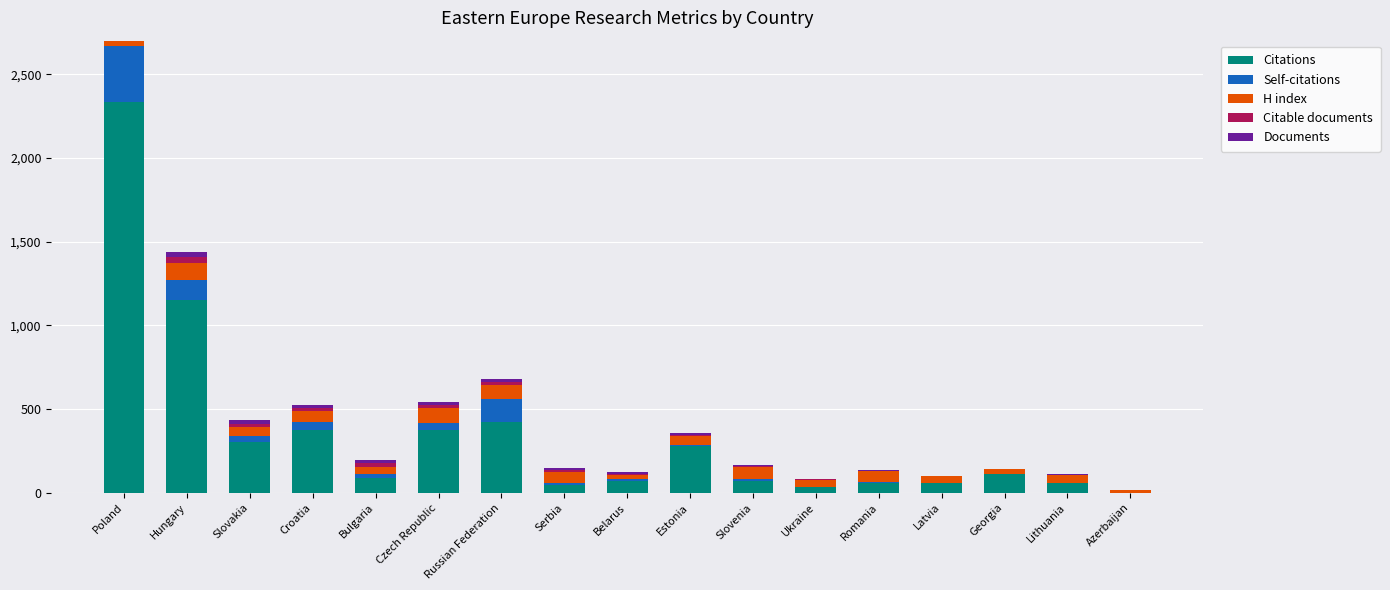

List the labels in order of Self-citations value, largest first.

Poland, Russian Federation, Hungary, Croatia, Czech Republic, Slovakia, Bulgaria, Slovenia, Estonia, Serbia, Belarus, Romania, Latvia, Ukraine, Georgia, Lithuania, Azerbaijan